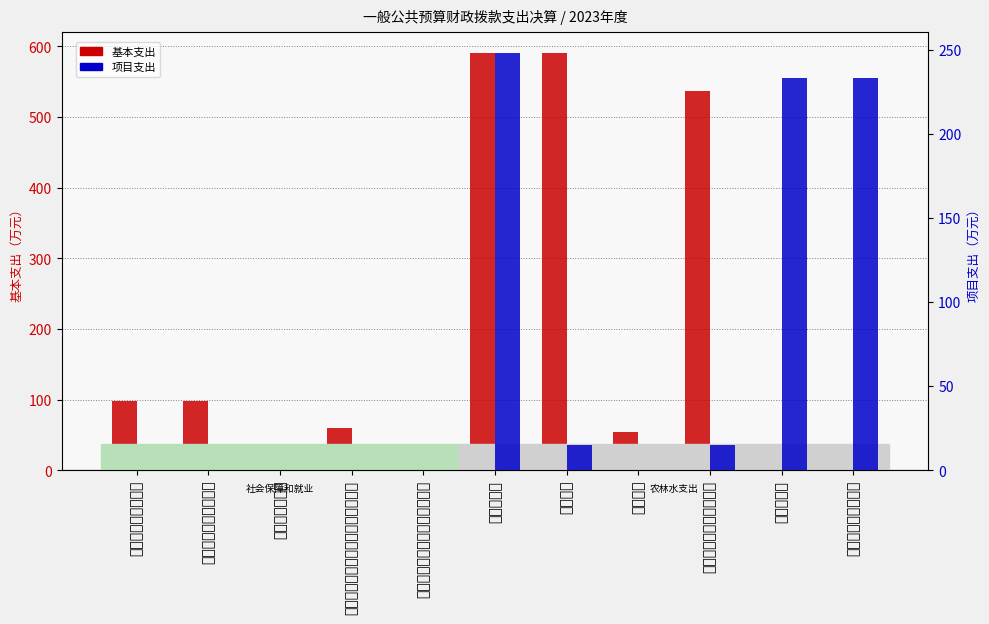

What is the total value across all series at 机关事业单位职业年金缴费支出?

14.4